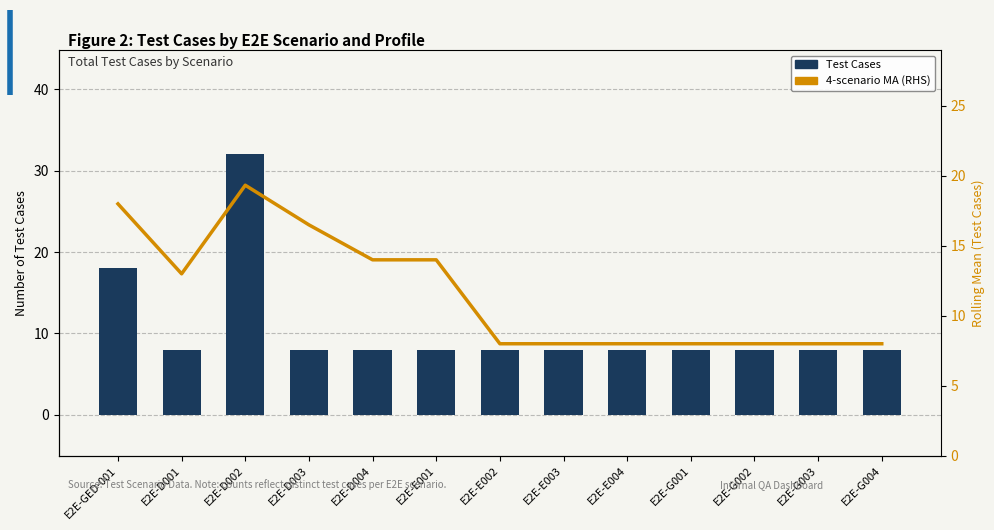

Rank the series by their maximum value, from highest to lowest.

Test Cases, 4-scenario MA (RHS)